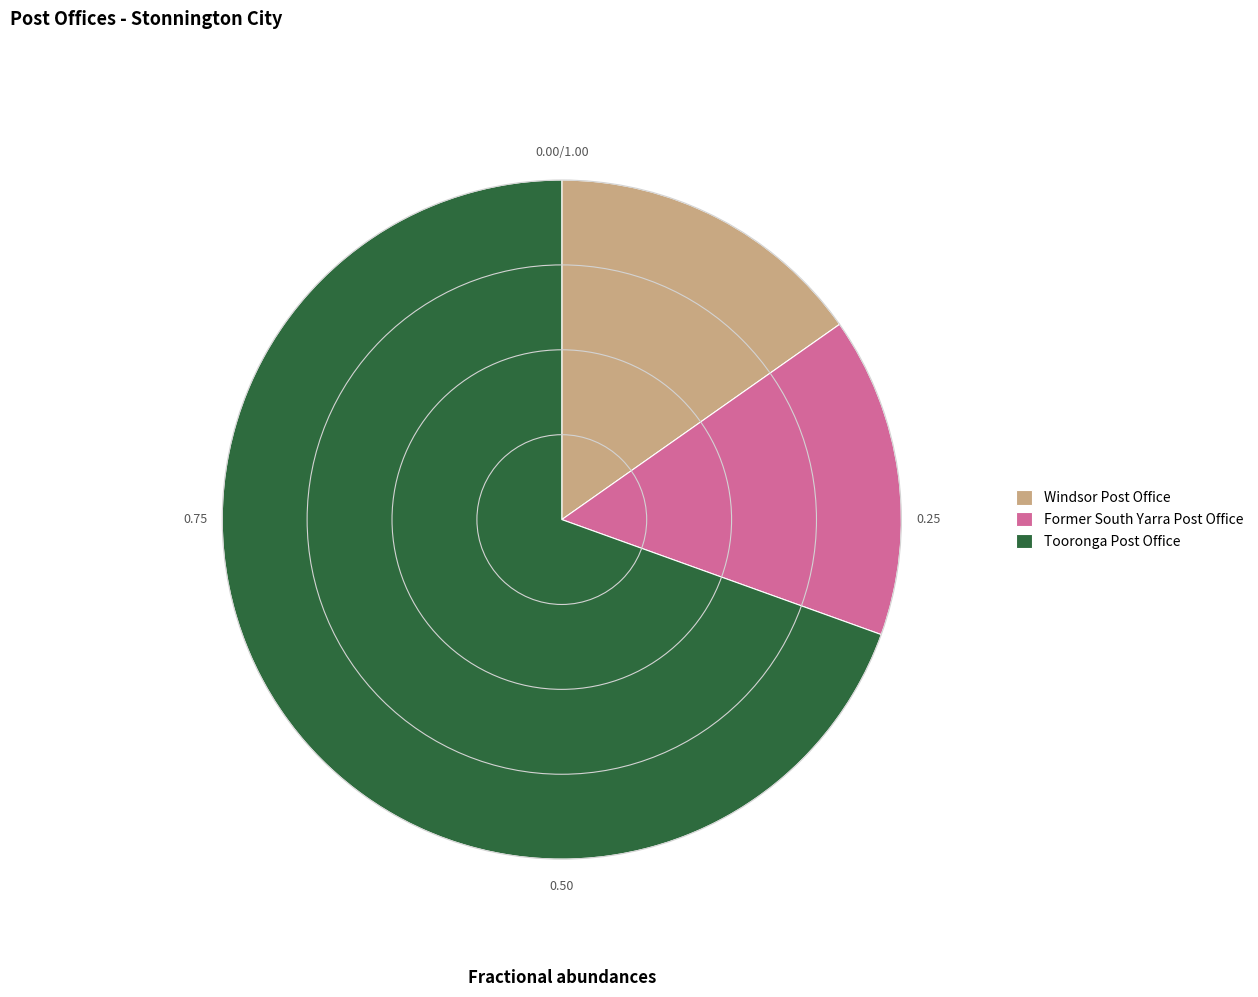

Which category has the biggest portion of the pie?

Tooronga Post Office